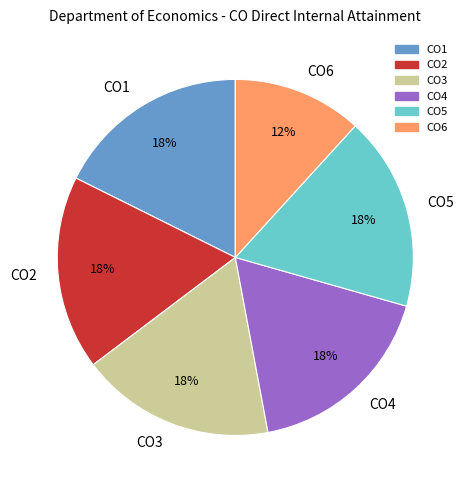

What is the smallest slice in the pie chart?

CO6